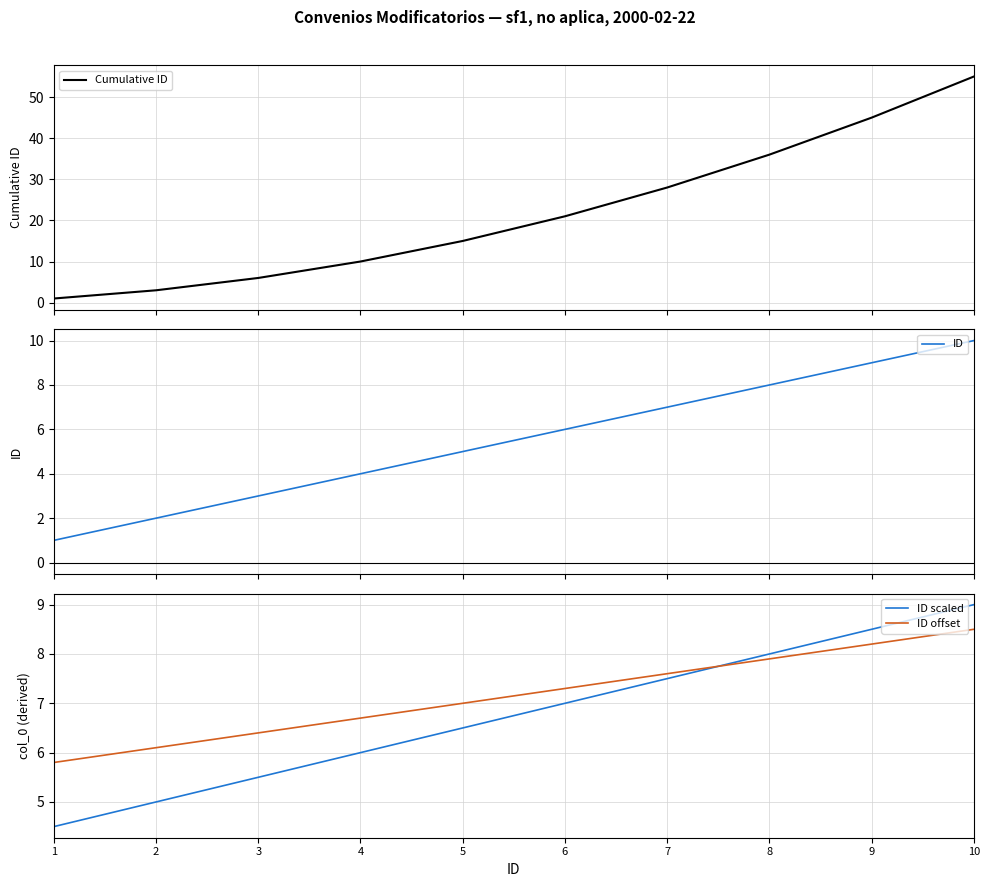

What is the value of the ID offset point at the 7th from the left?

7.6